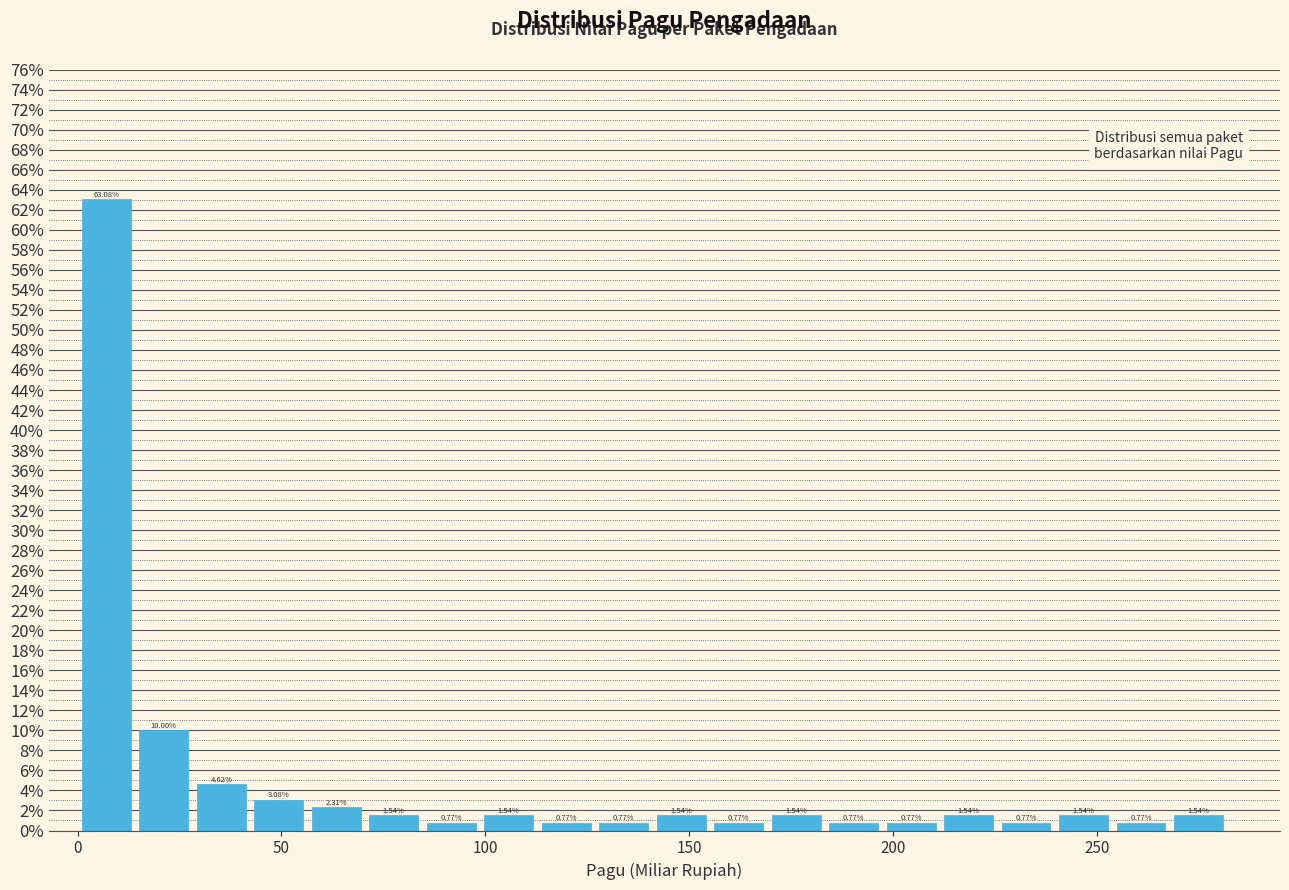

Read against the x-axis, roughly where is the centre of the tallest bar?

5